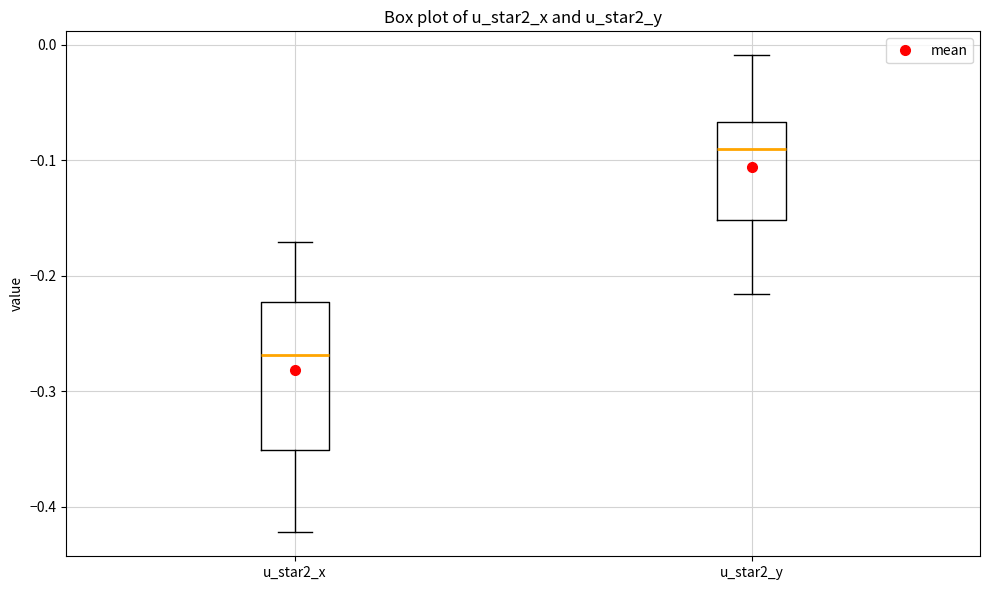

Where does the median line of the box for u_star2_x sit on the y-axis? The values are not printed on the chart, so give them approximately, as read against the axis.

-0.27